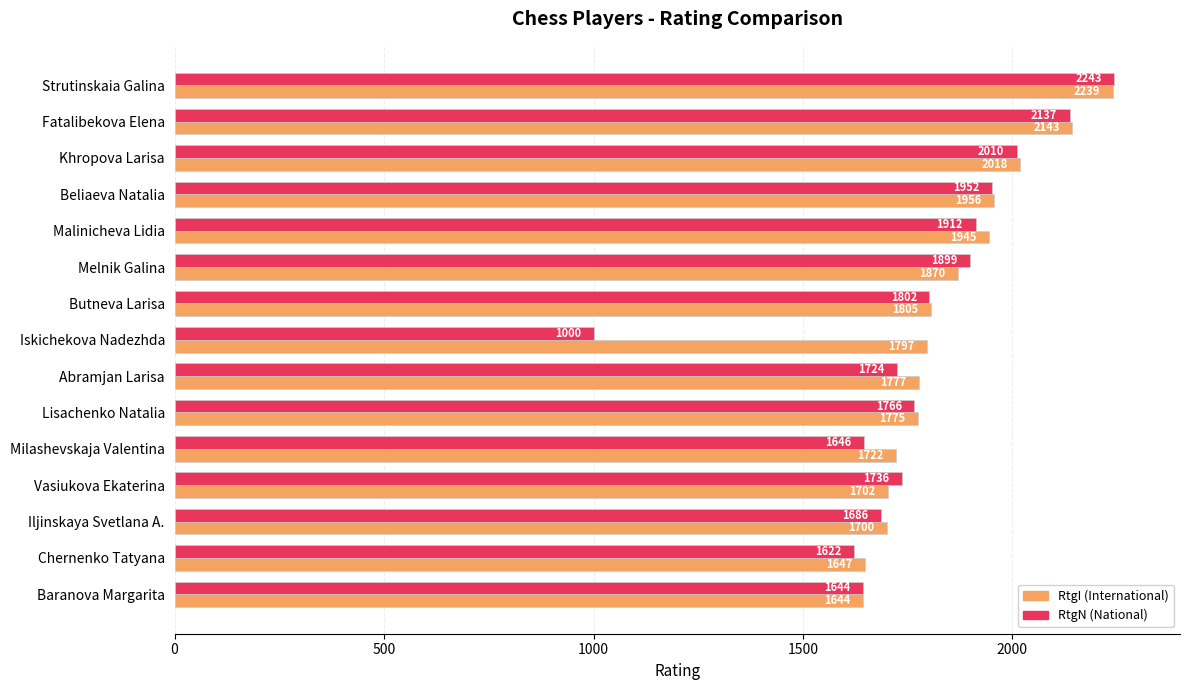

What is the total value across all series at Iljinskaya Svetlana A.?

3386